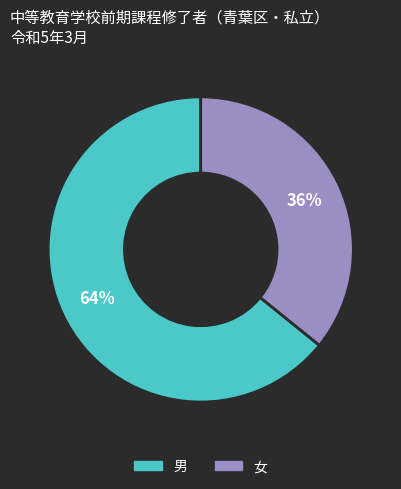

Rank the categories by value from highest to lowest.

男, 女